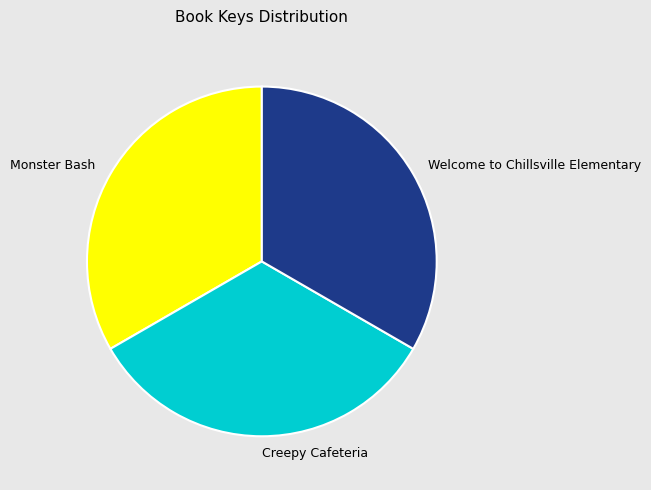

Does any single category account for the majority?

No